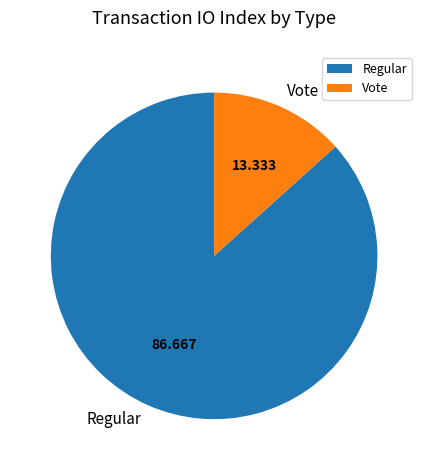

How many slices are in this pie chart?

2